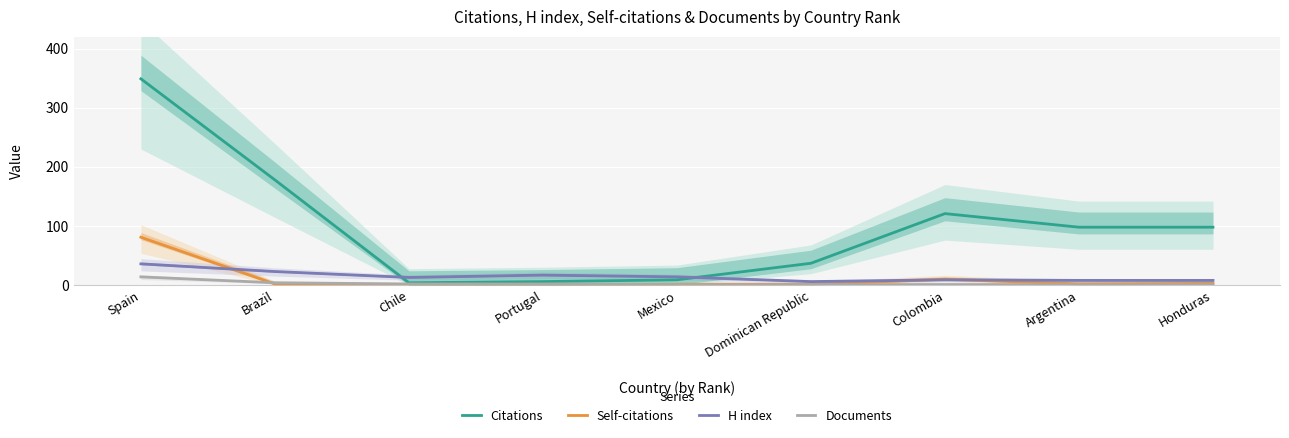

What is the spread (max minus min) of values at Brazil?

176